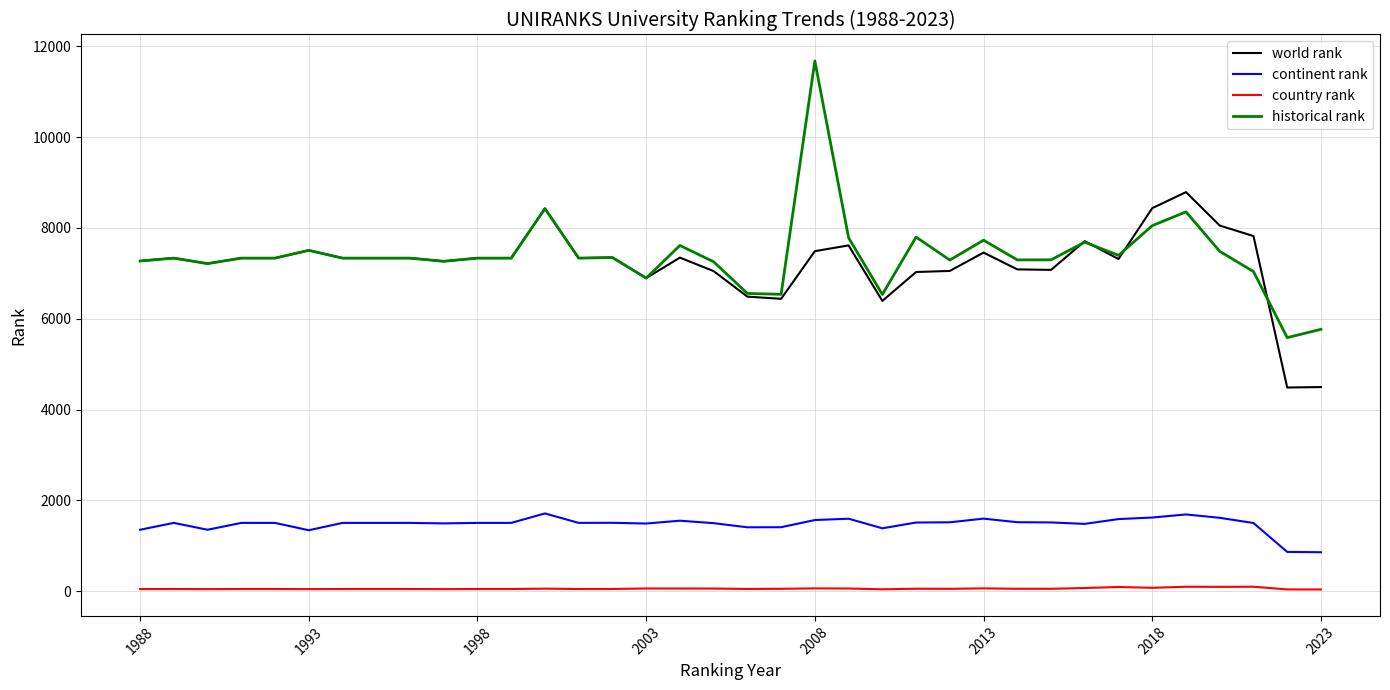

What is the greatest value displayed?

11676.0